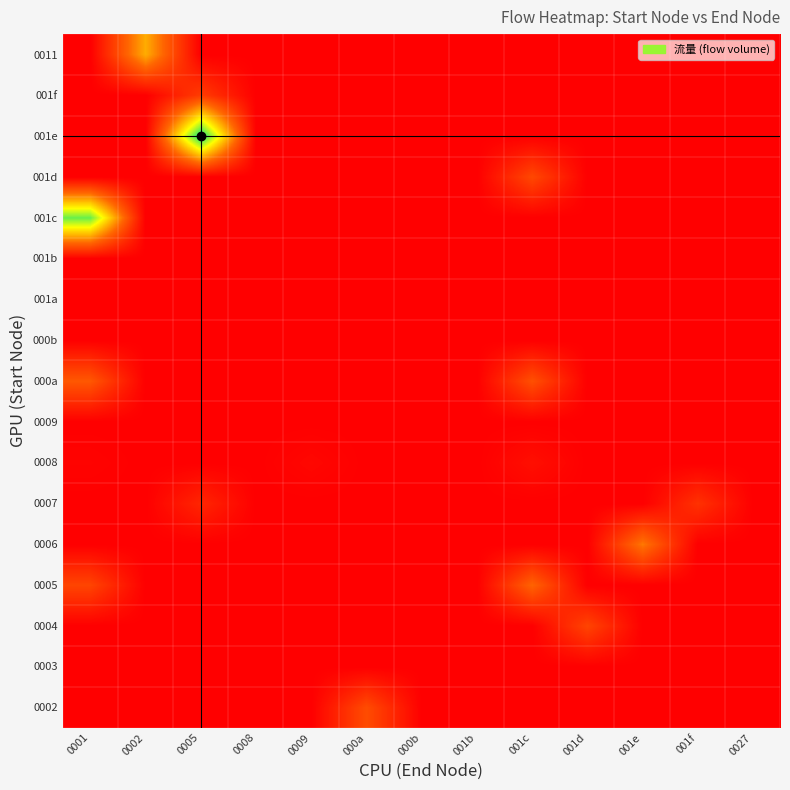

What is the total value across all series at 001c?

70